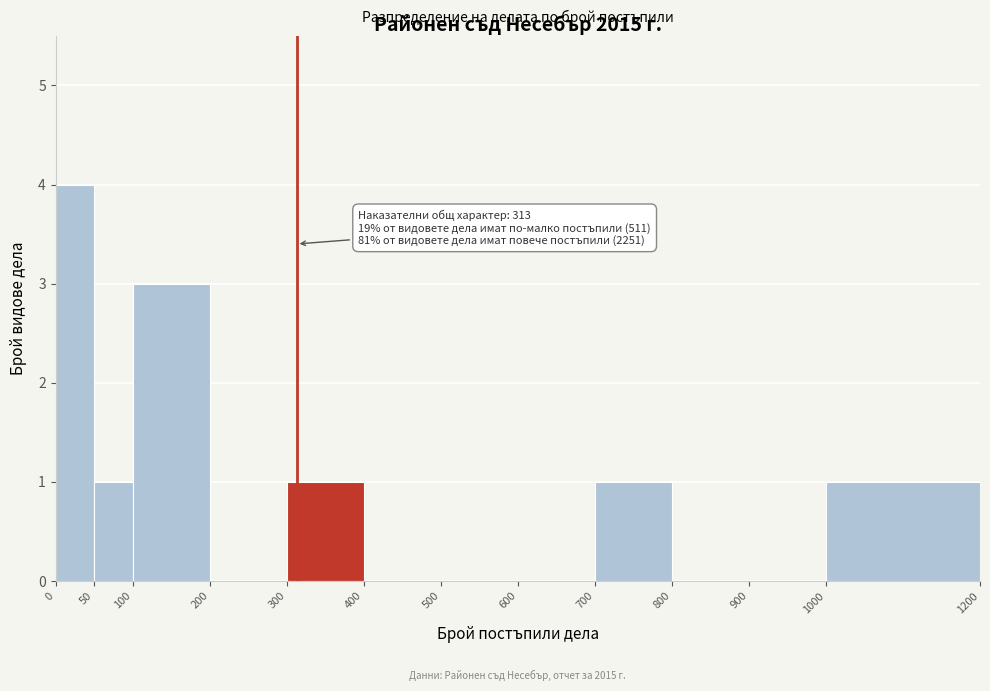

Over which range of the x-axis is the bar tallest?

0 to 50